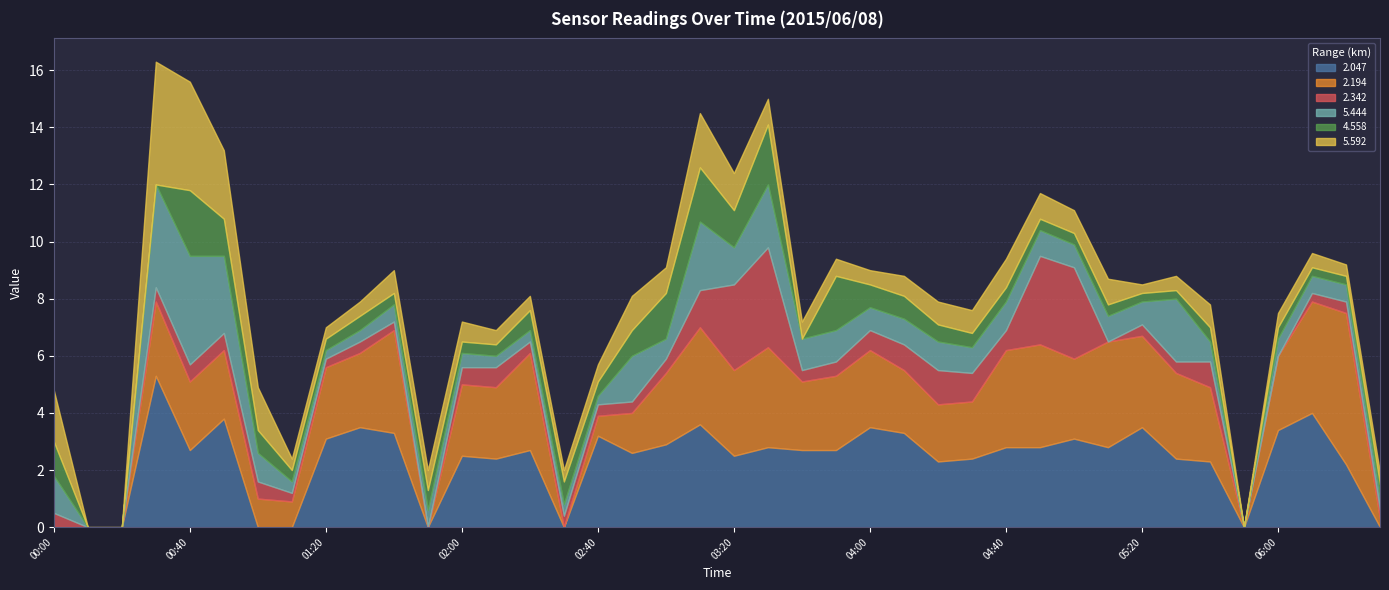

Where is 5.592 nearest to the value 499?

2015/06/08 00:30